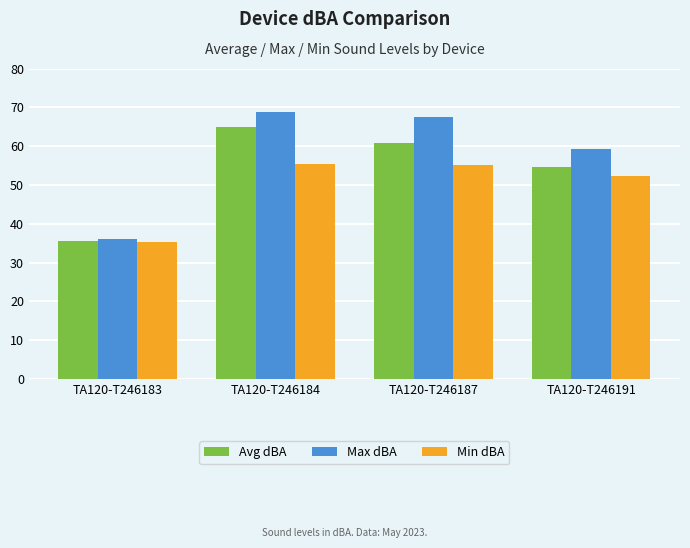

List the labels in order of Avg dBA value, smallest first.

TA120-T246183, TA120-T246191, TA120-T246187, TA120-T246184